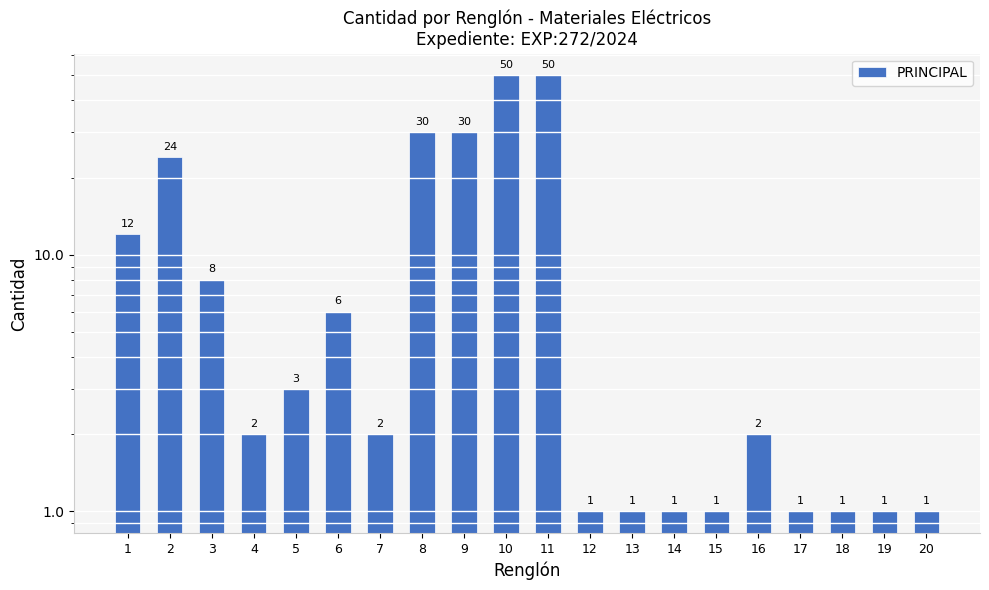

What is the value of the 9th bar from the left?

30